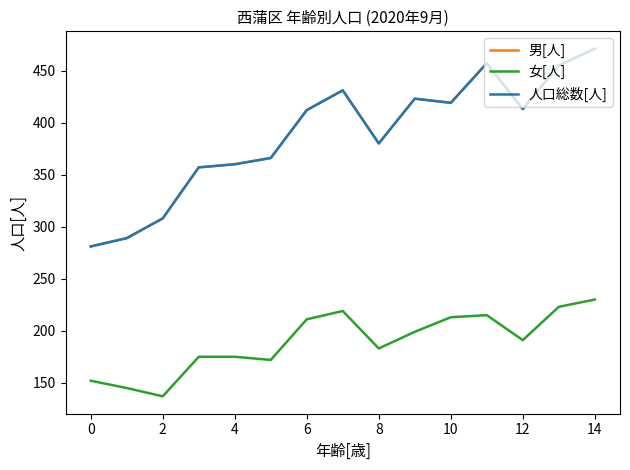

Does the chart have visible grid lines?

No